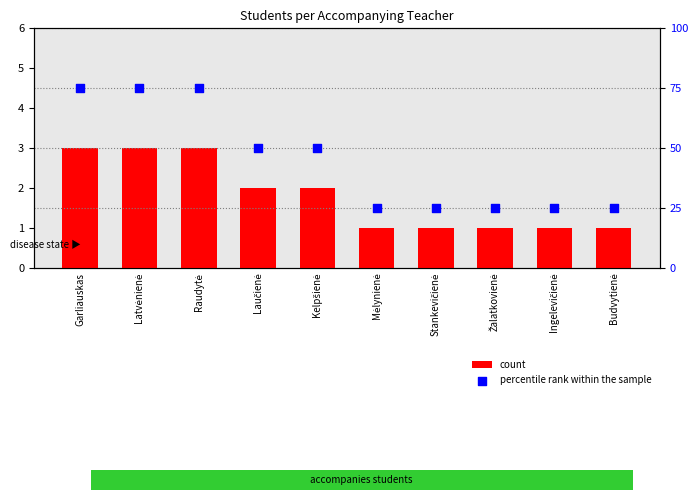

Which series has the largest Y range (max minus min)?

percentile rank within the sample